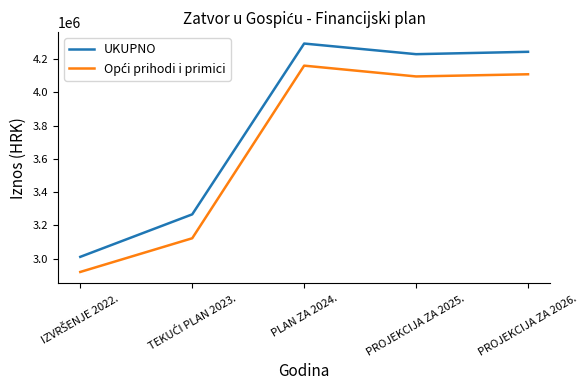

What value does the UKUPNO series have at PLAN ZA 2024.?

4294090.0